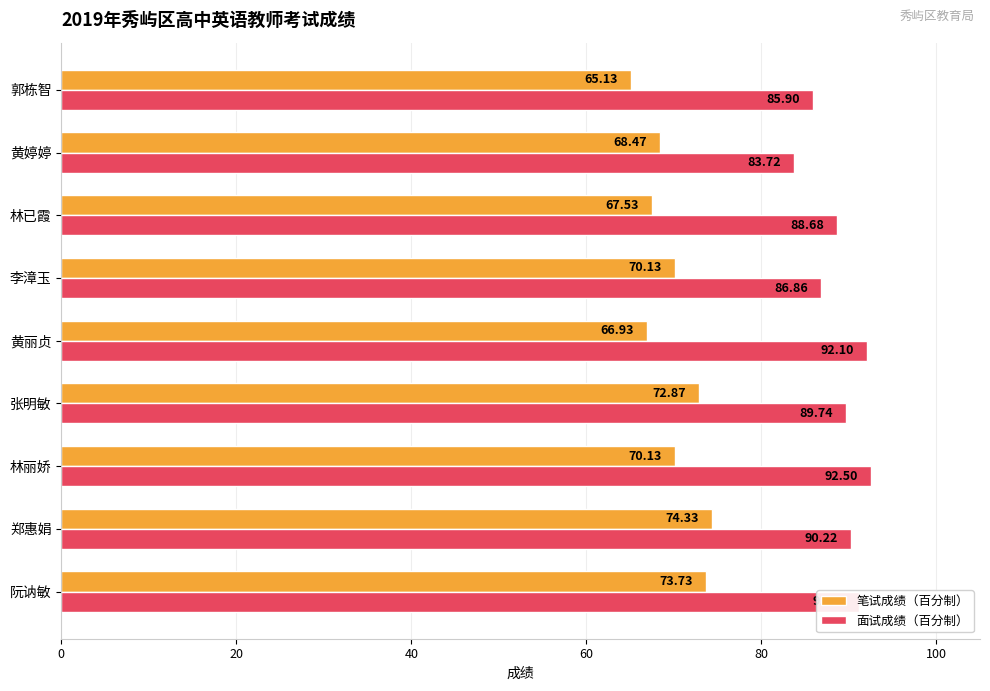

What is the difference between the maximum and minimum values in the 面试成绩（百分制） series?

8.8